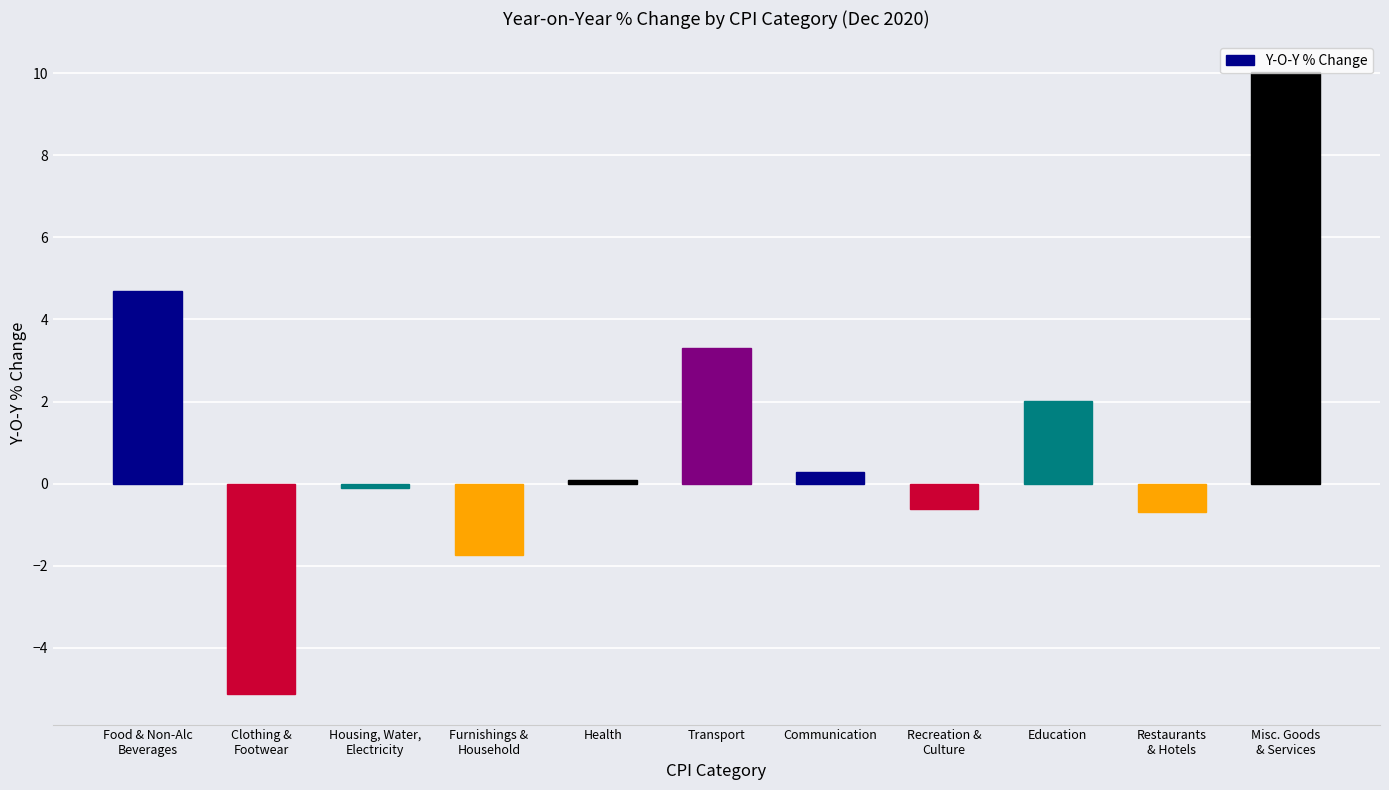

The chart shows a value of -2.7 at Furnishings &
Household. True or false?

False